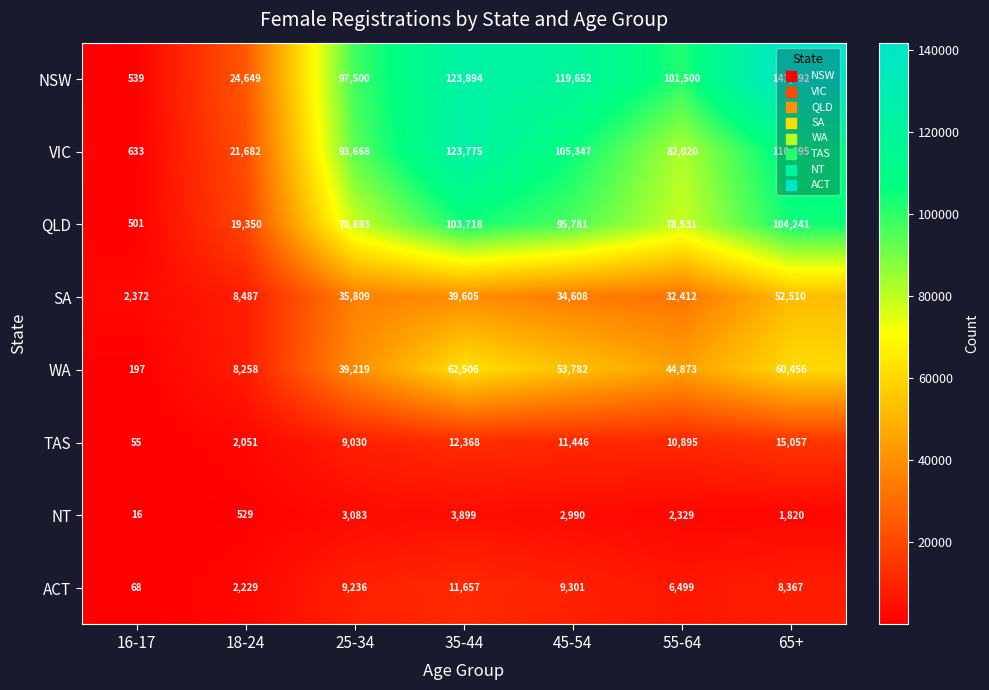

How many categories are shown in the chart?

7